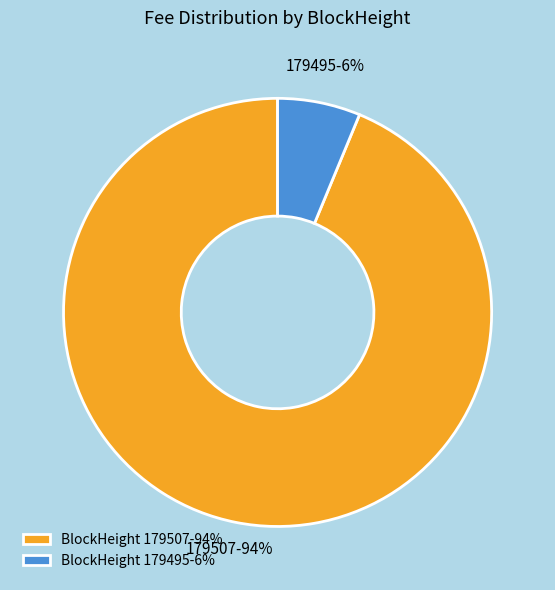

Is it true that BlockHeight 179495-6% is 6% of the pie?

True